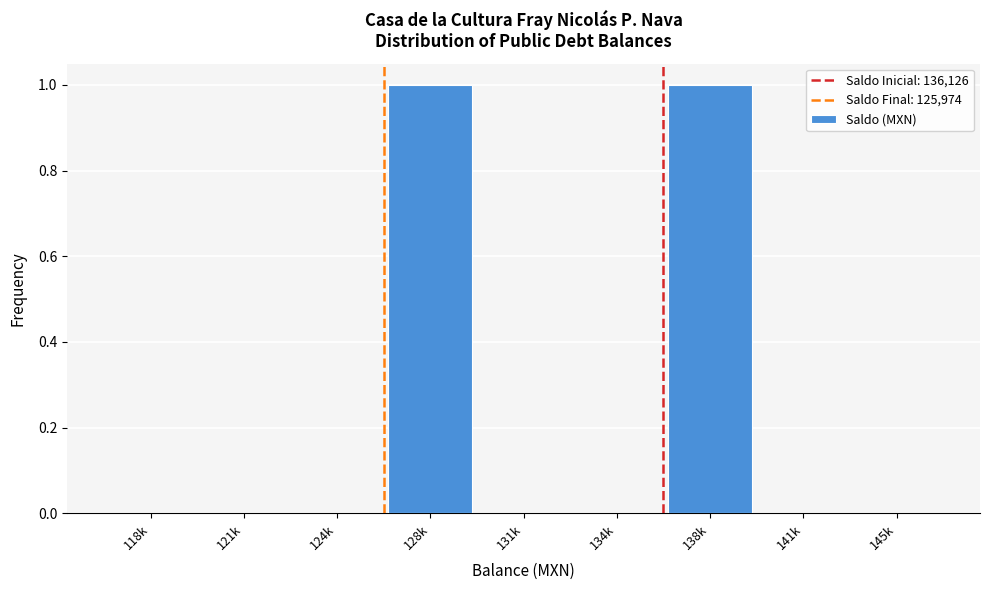

Reading left to right, transcribe all the data shown in this chart.

118k=0	121k=0	124k=0	128k=1	131k=0	134k=0	138k=1	141k=0	145k=0